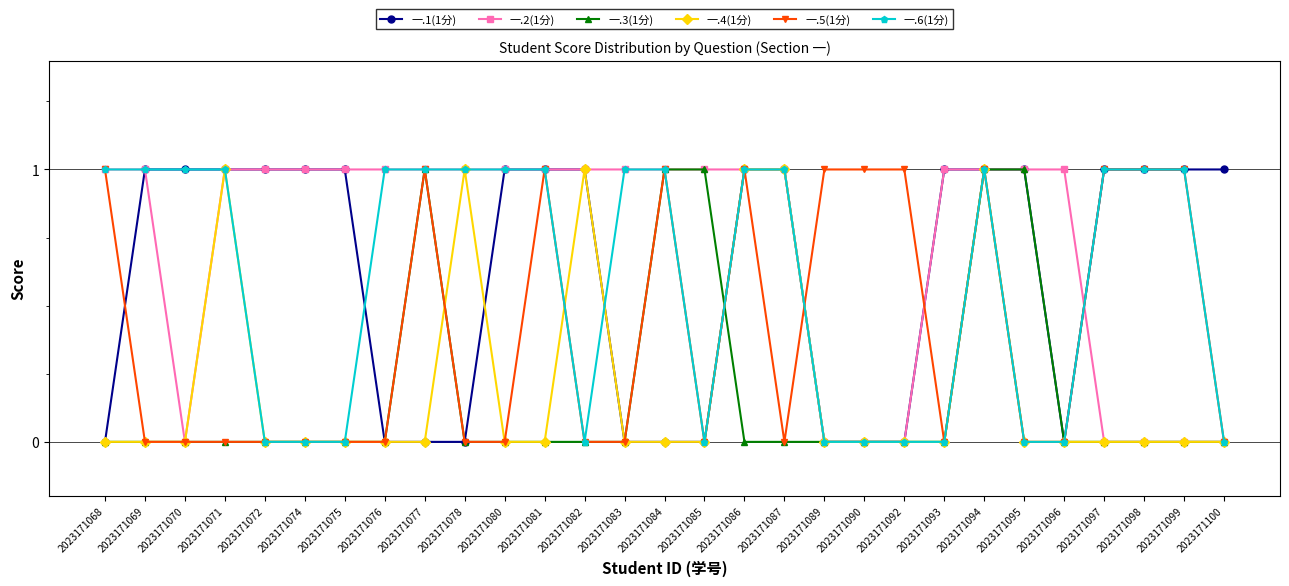

How many lines are shown in the chart?

6